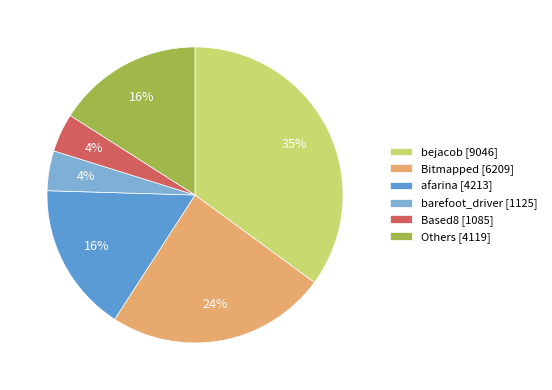

Which category has the biggest portion of the pie?

bejacob [9046]